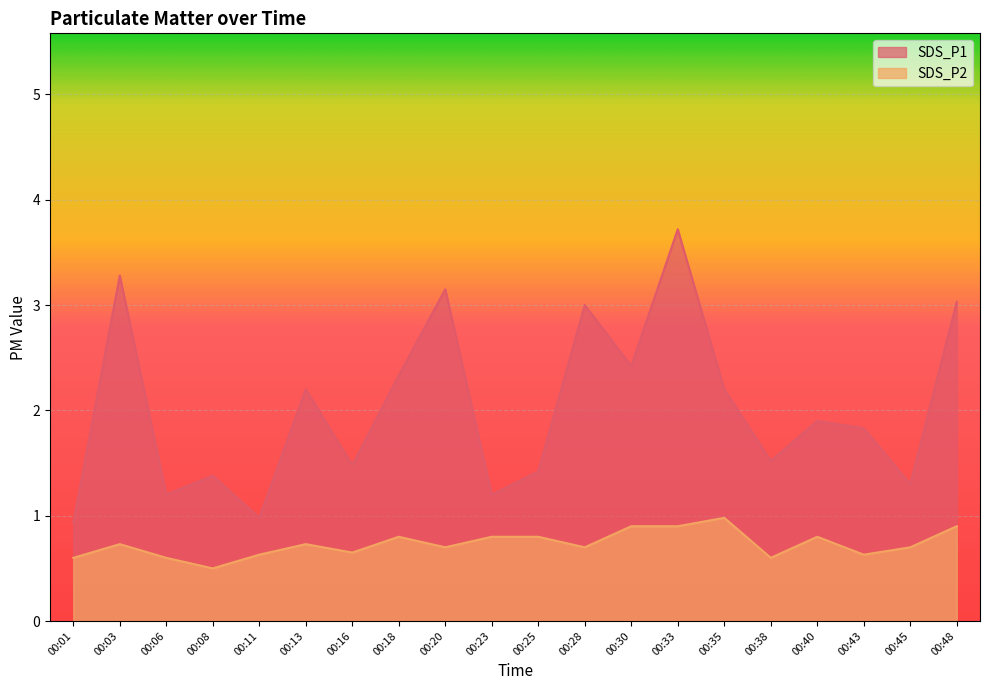

True or false: SDS_P2 and SDS_P1 intersect in this chart.

False